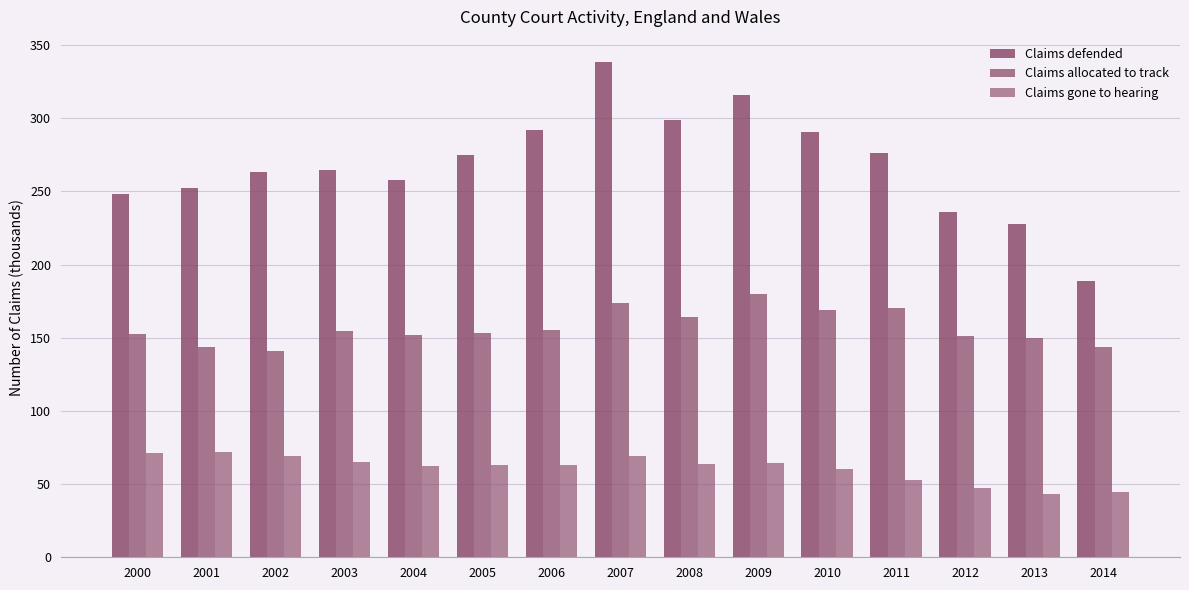

Reading left to right, what are all the values shown in this chart?

Claims defended: 2000=248.2	2001=252.2	2002=263.4	2003=264.4	2004=258.1	2005=275.1	2006=292.1	2007=338.6	2008=298.8	2009=316.0	2010=290.9	2011=275.9	2012=236.2	2013=227.9	2014=188.9
Claims allocated to track: 2000=152.6	2001=143.5	2002=140.7	2003=154.7	2004=151.5	2005=153.3	2006=155.1	2007=173.8	2008=163.9	2009=180.0	2010=168.7	2011=170.6	2012=151.1	2013=149.6	2014=143.5
Claims gone to hearing: 2000=71.2	2001=71.8	2002=68.9	2003=65.0	2004=62.2	2005=63.4	2006=63.0	2007=69.2	2008=64.0	2009=64.1	2010=60.3	2011=52.7	2012=47.0	2013=43.1	2014=44.8